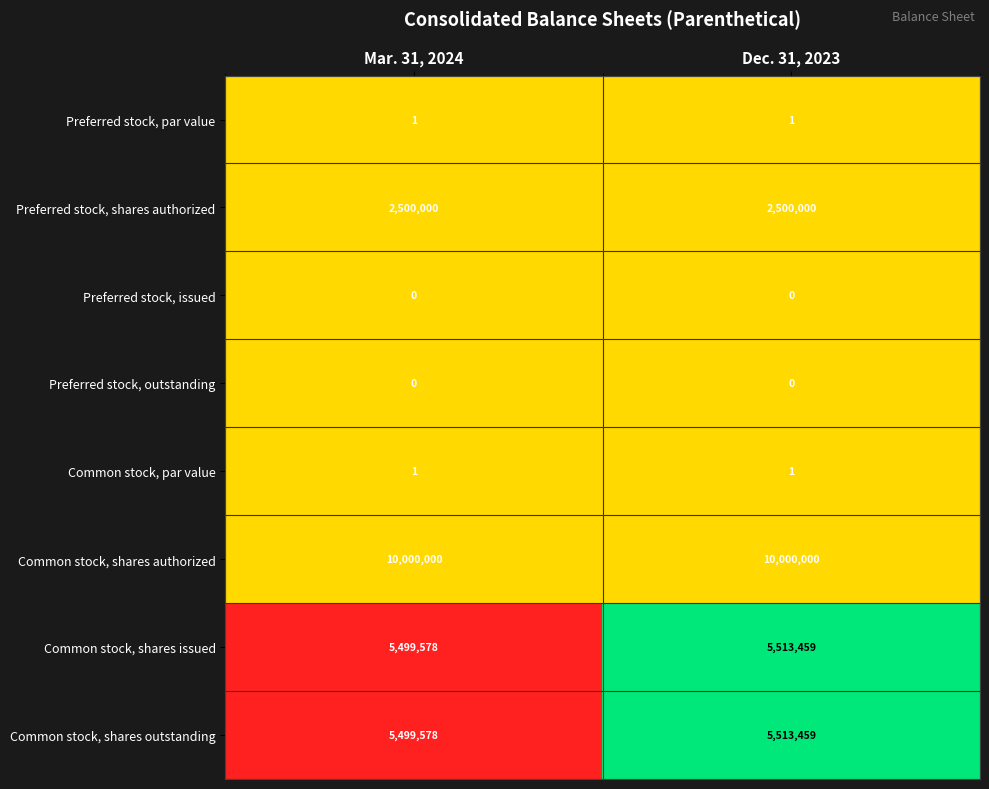

What is the difference between the highest and lowest values at Mar. 31, 2024?

10000000